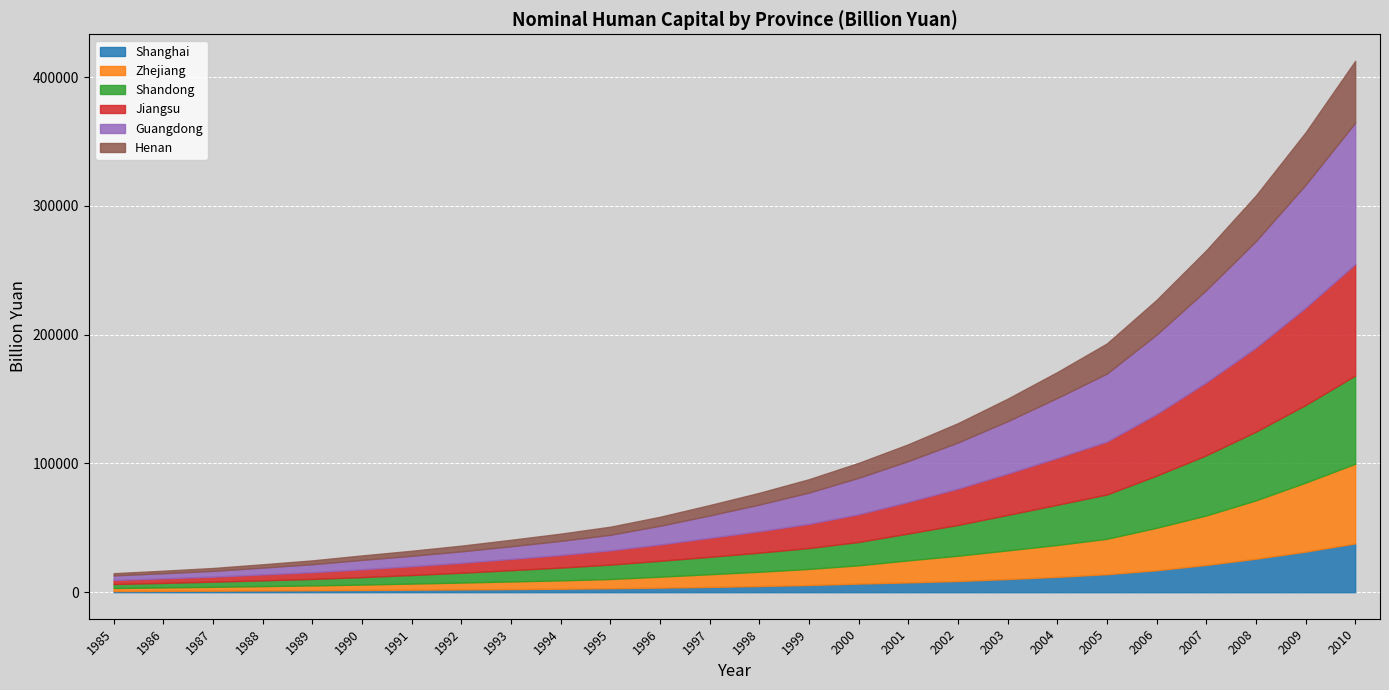

Is the value of Shanghai at 1990 greater than the value of Henan at 1992?

No